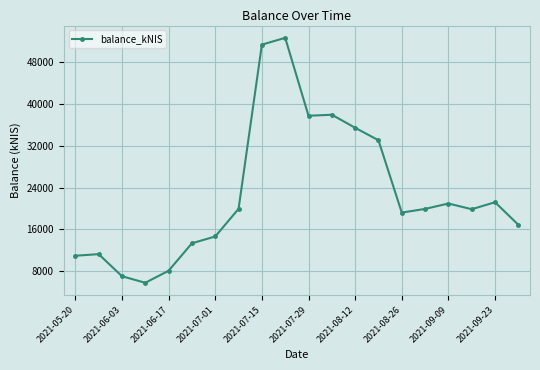

True or false: there are more than 2 points higher than both neighbors.

True